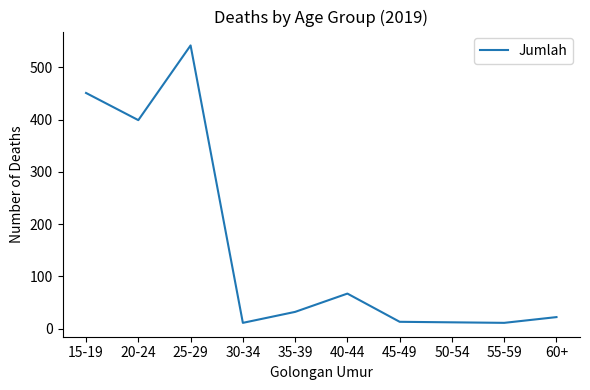

Is it true that the value at 45-49 is 13?

True